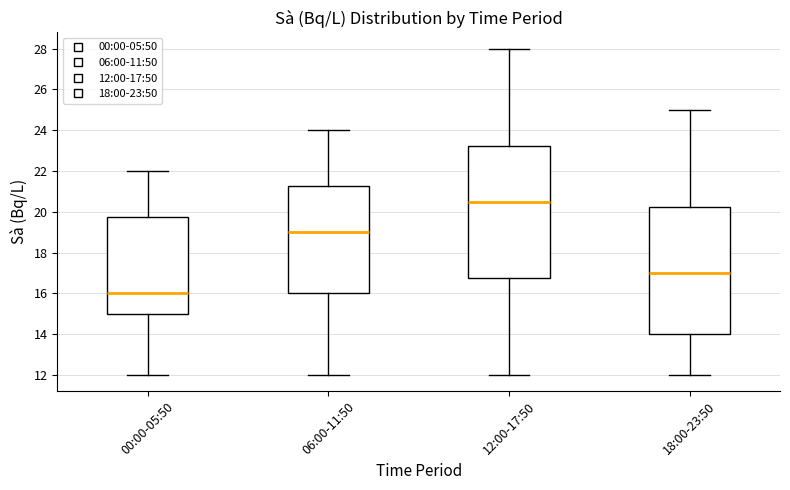

Where does the lower whisker of the box for 00:00-05:50 end on the y-axis? The values are not printed on the chart, so give them approximately, as read against the axis.

12.0